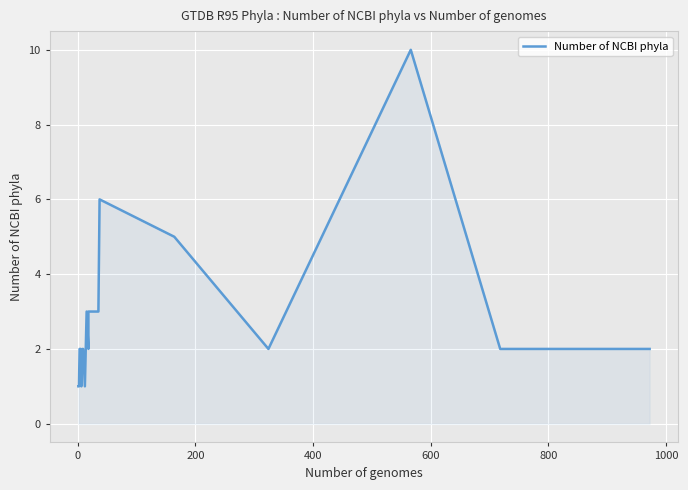

How many lines are shown in the chart?

1